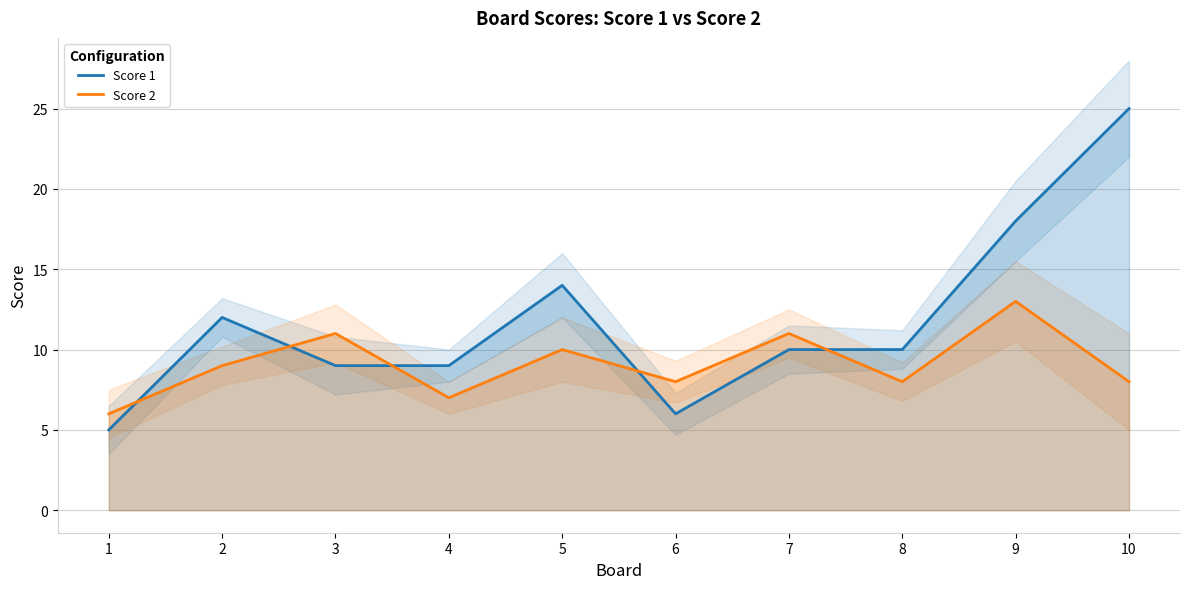

At which label does Score 1 reach its peak?

10